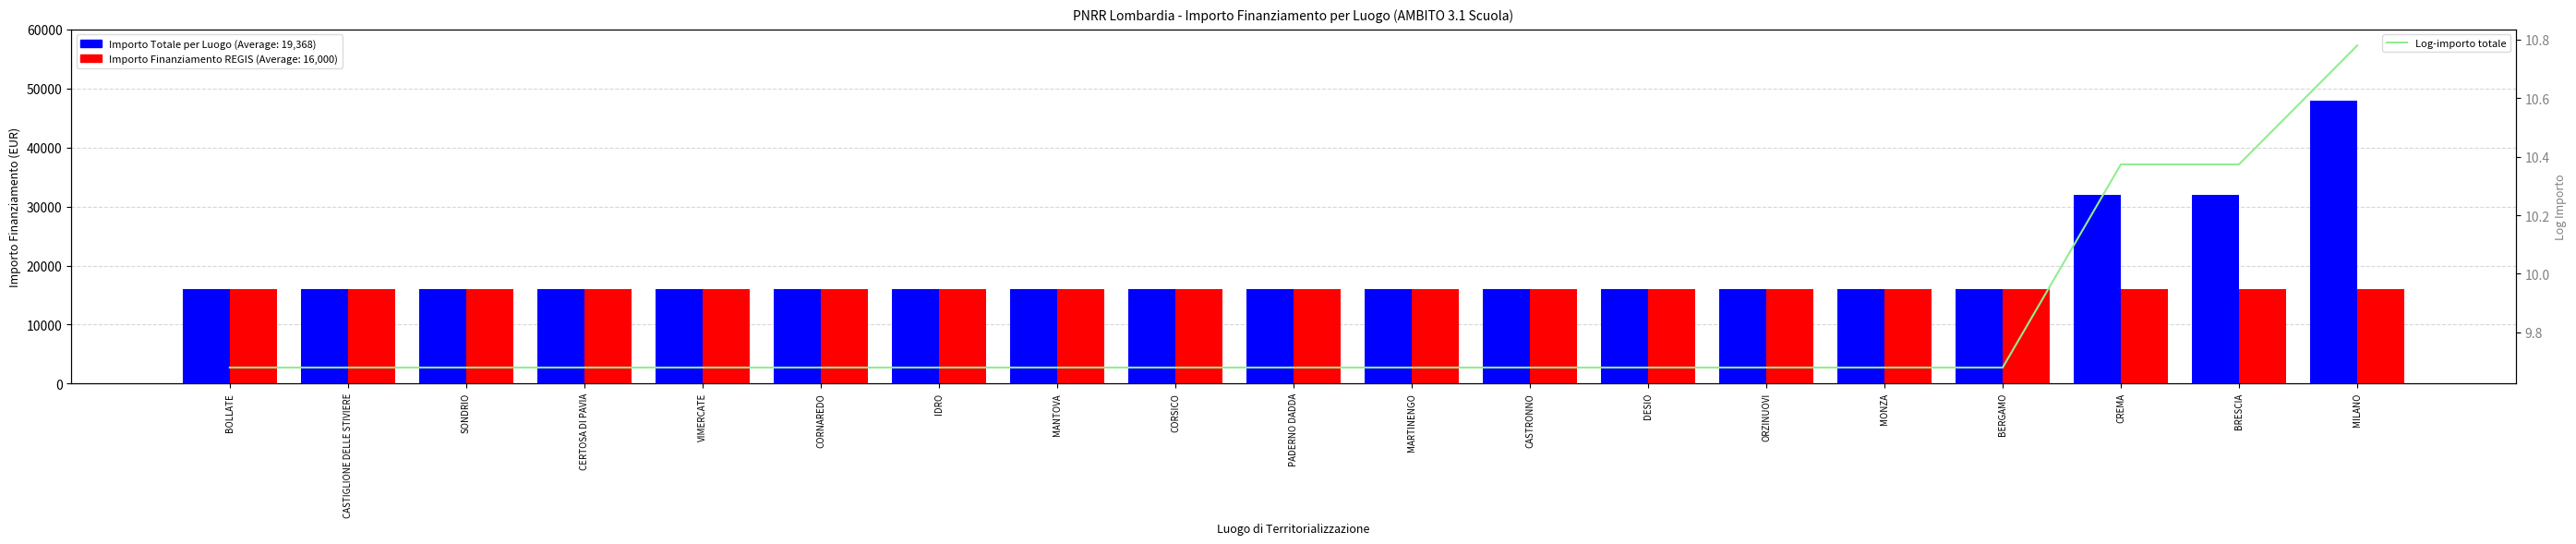

How many series are shown in this chart?

3